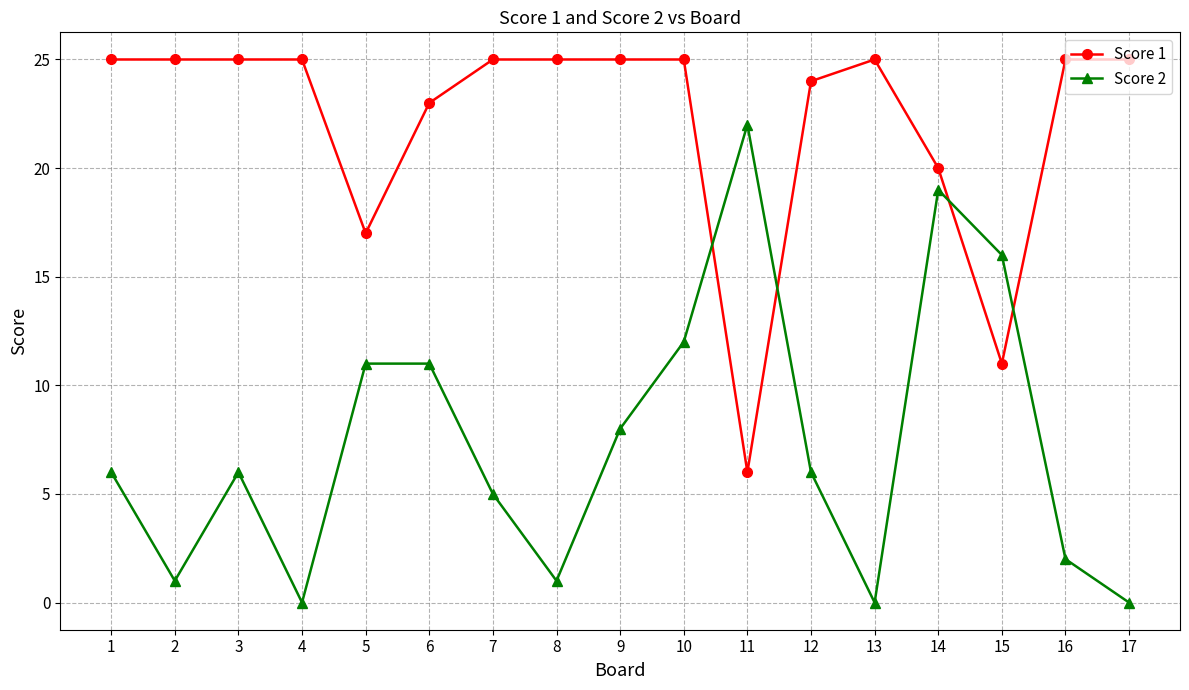

What is the difference between the maximum and minimum values in the Score 2 series?

22